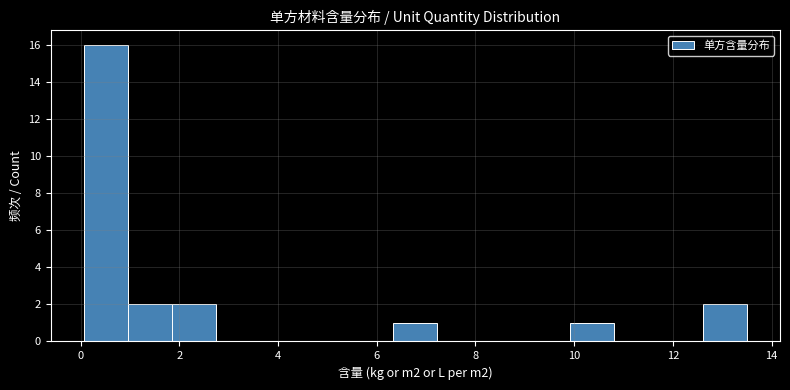

How tall is the bar that spans 1.8 to 2.8 on the x-axis? Neither the bar edges nor the heights are printed on the chart, so give them approximately, as read against the axes.

2